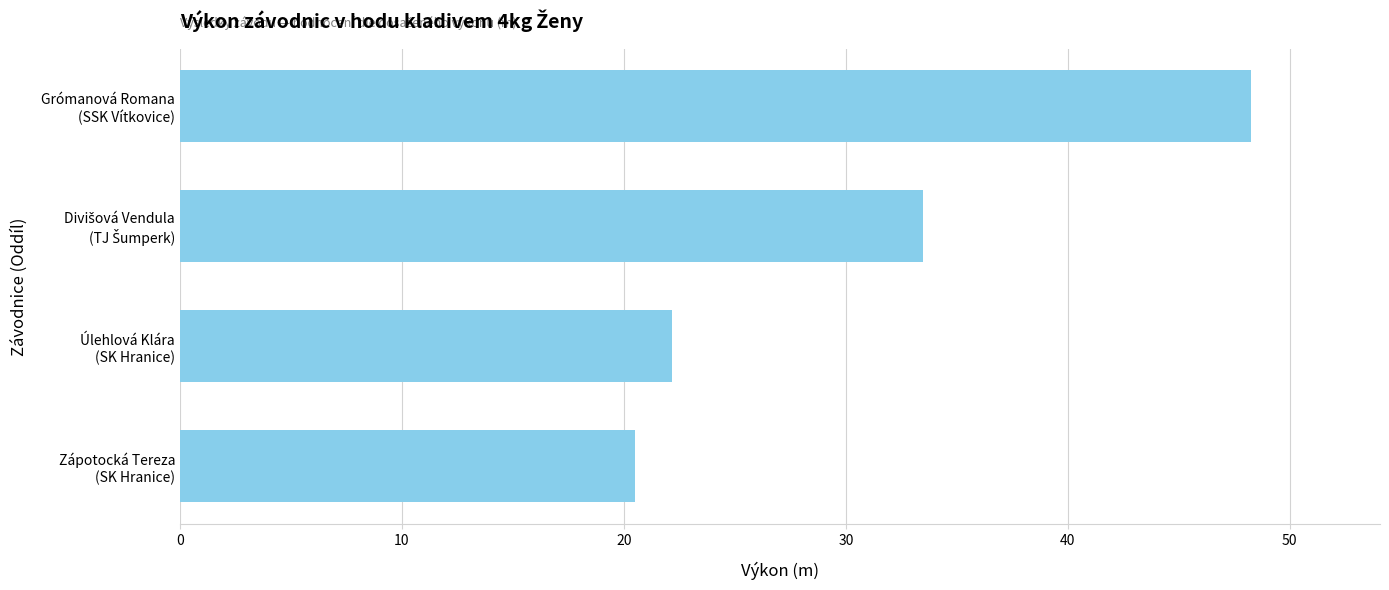

How many data points are above 33?

2